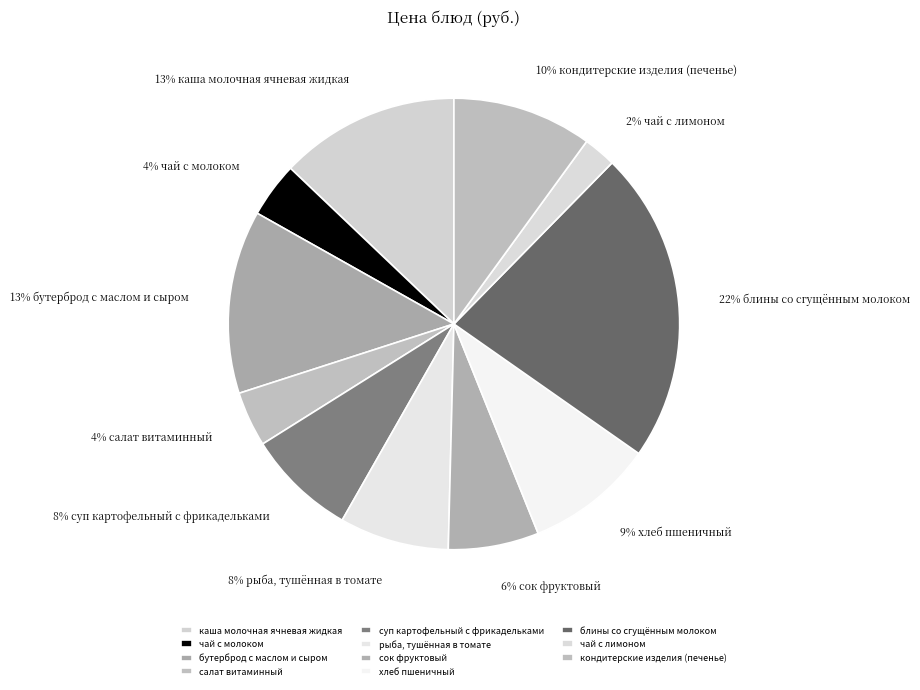

Rank the categories by value from highest to lowest.

блины со сгущённым молоком, бутерброд с маслом и сыром, каша молочная ячневая жидкая, кондитерские изделия (печенье), хлеб пшеничный, рыба, тушённая в томате, суп картофельный с фрикадельками, сок фруктовый, чай с молоком, салат витаминный, чай с лимоном